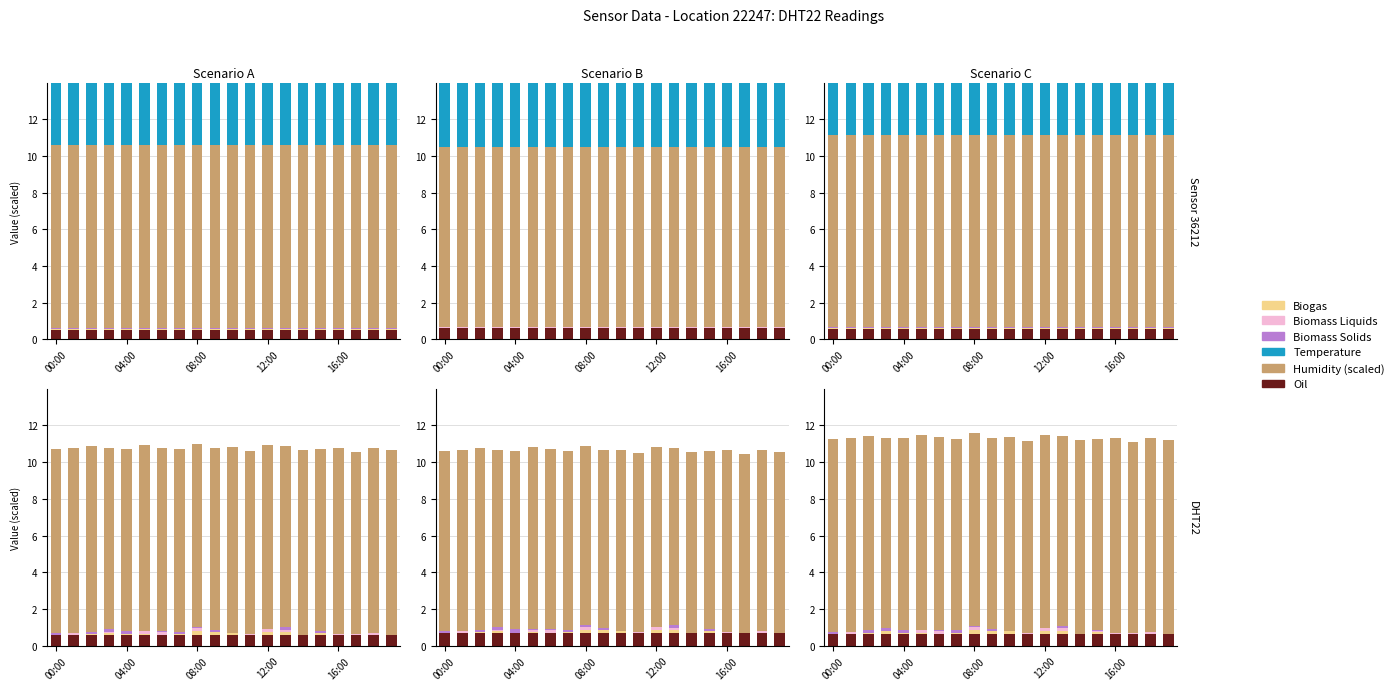

Which has a higher value, 15 or 6?

15